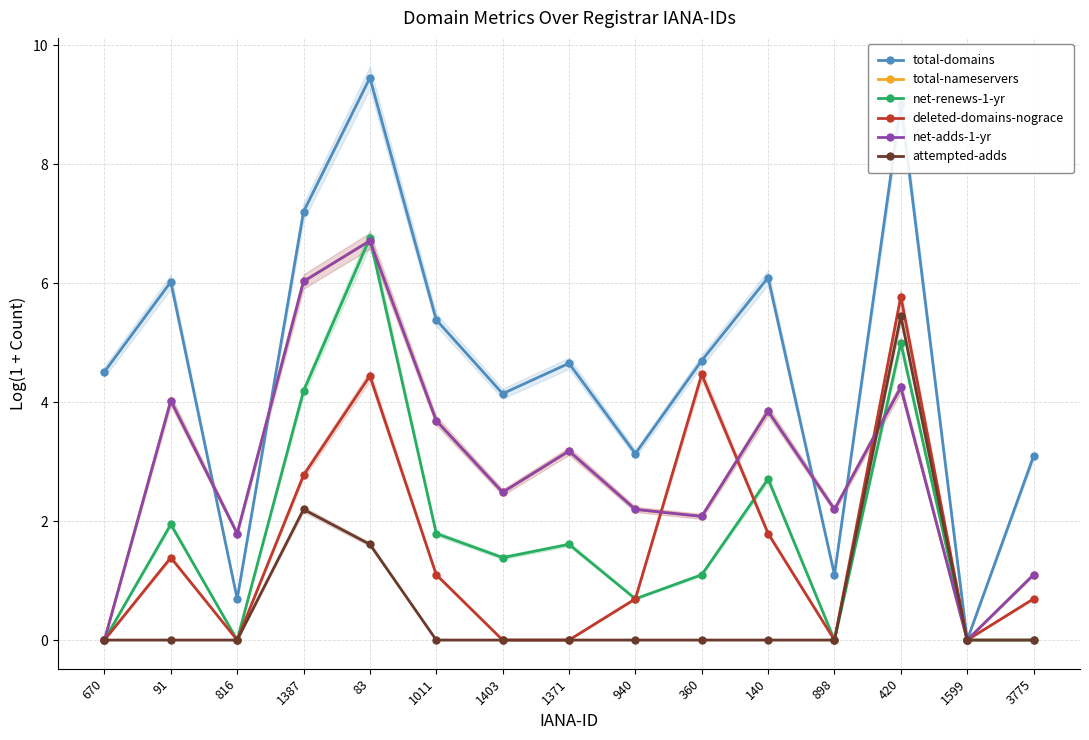

Does the chart display data point markers on the line(s)?

Yes